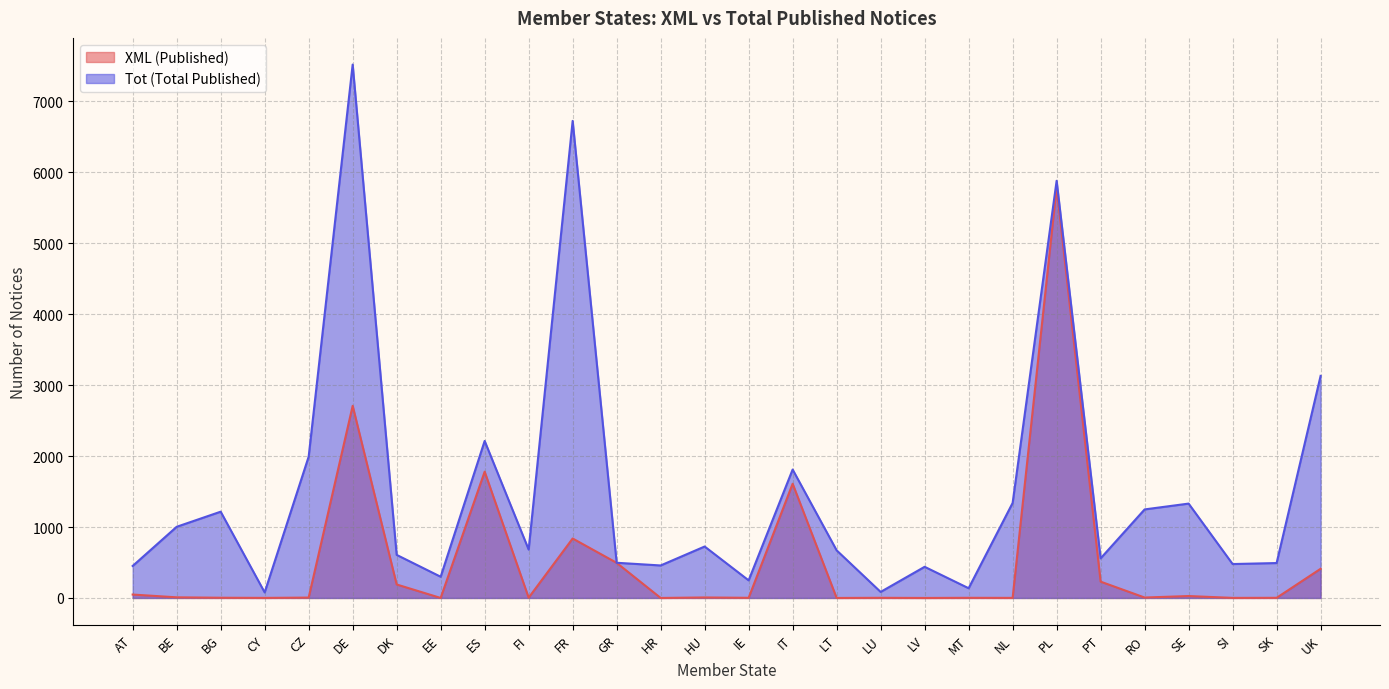

In Tot (Total Published), how many points are lower than both neighbors (excluding endpoints)?

9